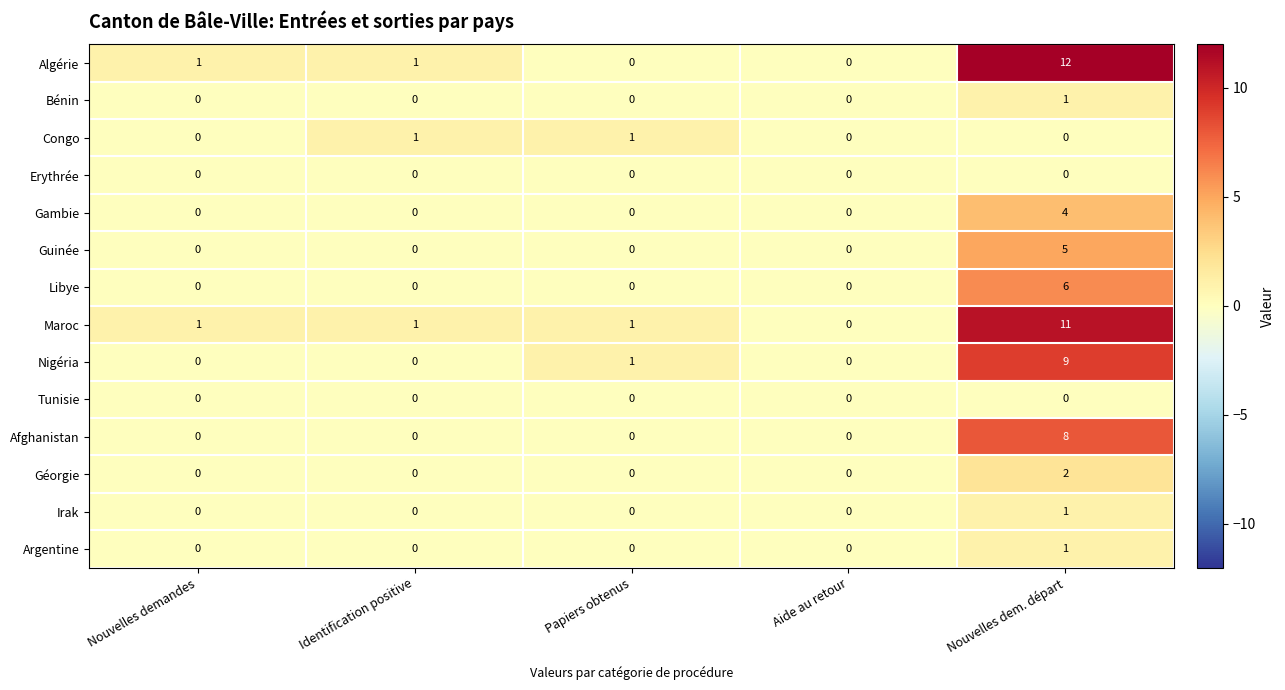

Count the number of categories in the chart.

5